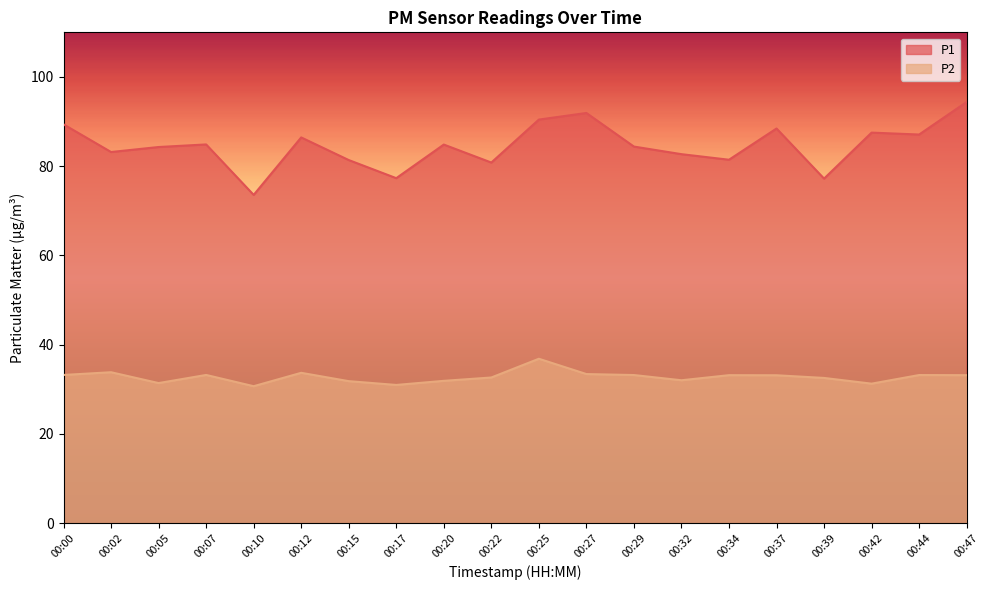

Reading right to left, extract all data points from this chart.

P1: 94.4	87.1	87.5	77.2	88.5	81.5	82.7	84.4	91.9	90.5	80.8	84.8	77.3	81.4	86.5	73.6	84.9	84.3	83.2	89.4
P2: 33.2	33.2	31.3	32.5	33.1	33.2	32.0	33.2	33.4	36.9	32.6	31.9	31.0	31.8	33.7	30.7	33.2	31.4	33.8	33.2